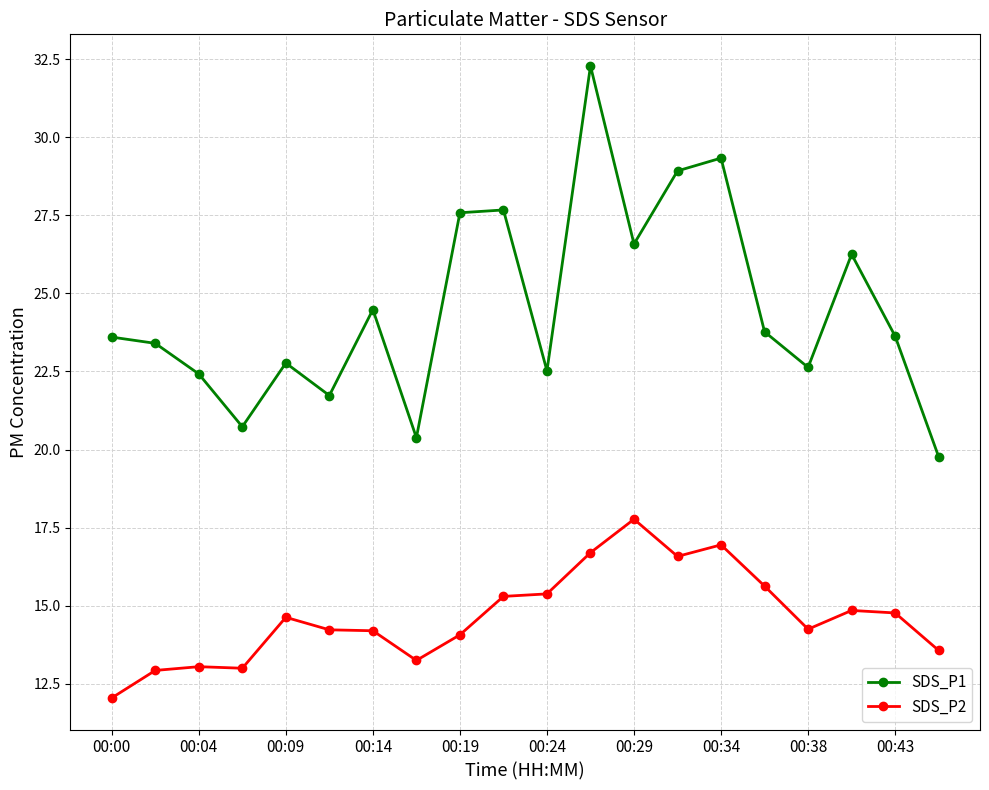

What is the difference between the maximum and minimum values in the SDS_P1 series?

12.5